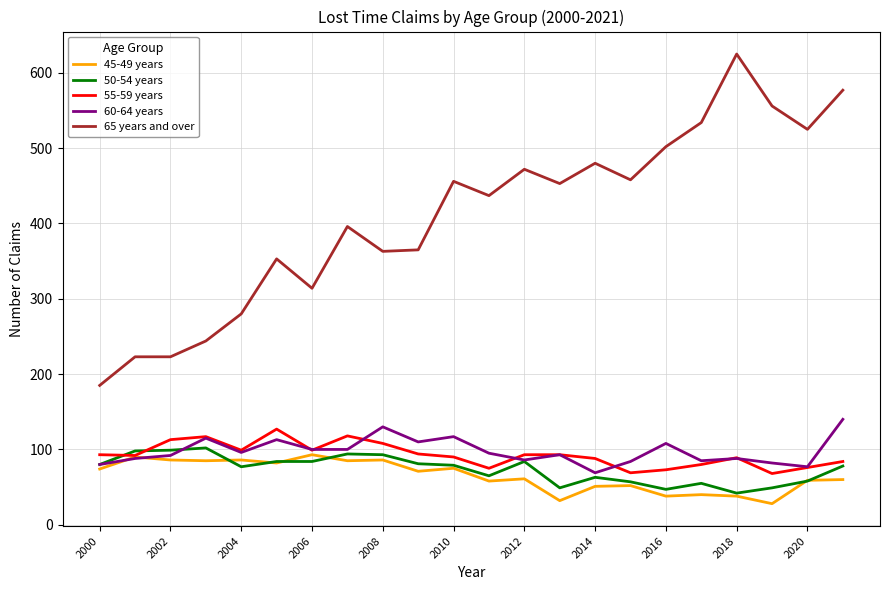

What is the maximum value shown in the chart?

625